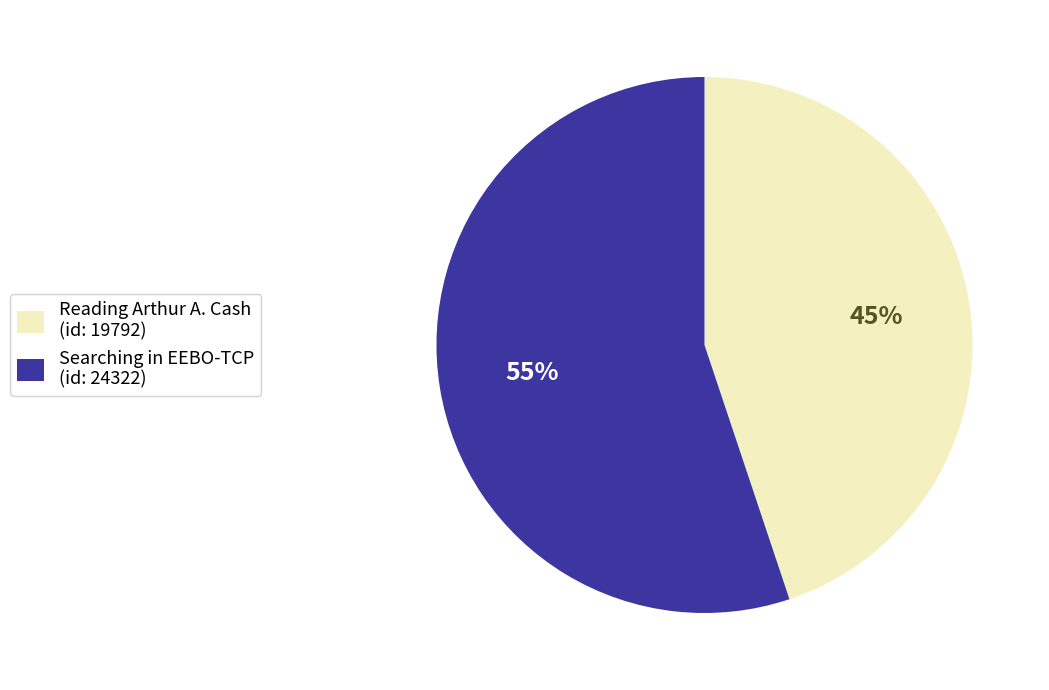

Do Searching in EEBO-TCP and Reading Arthur A. Cash together represent more than half of the pie?

Yes